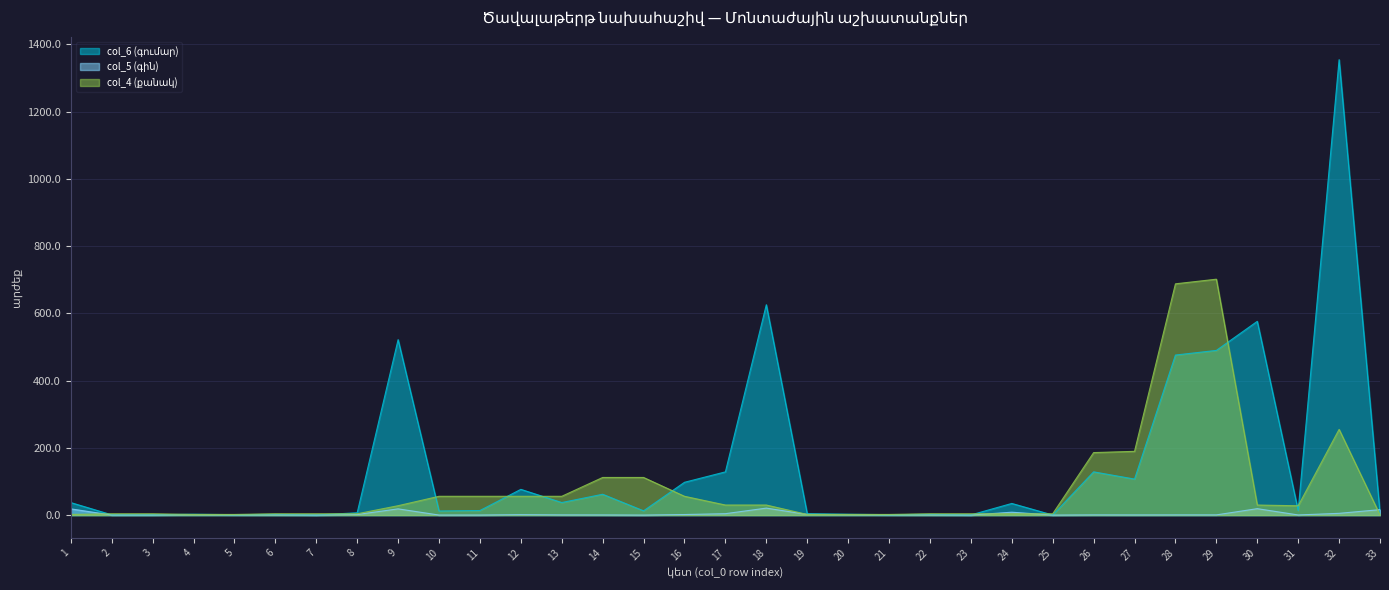

List the series in order of their peak value, lowest first.

col_5 (գին), col_4 (քանակ), col_6 (գումար)